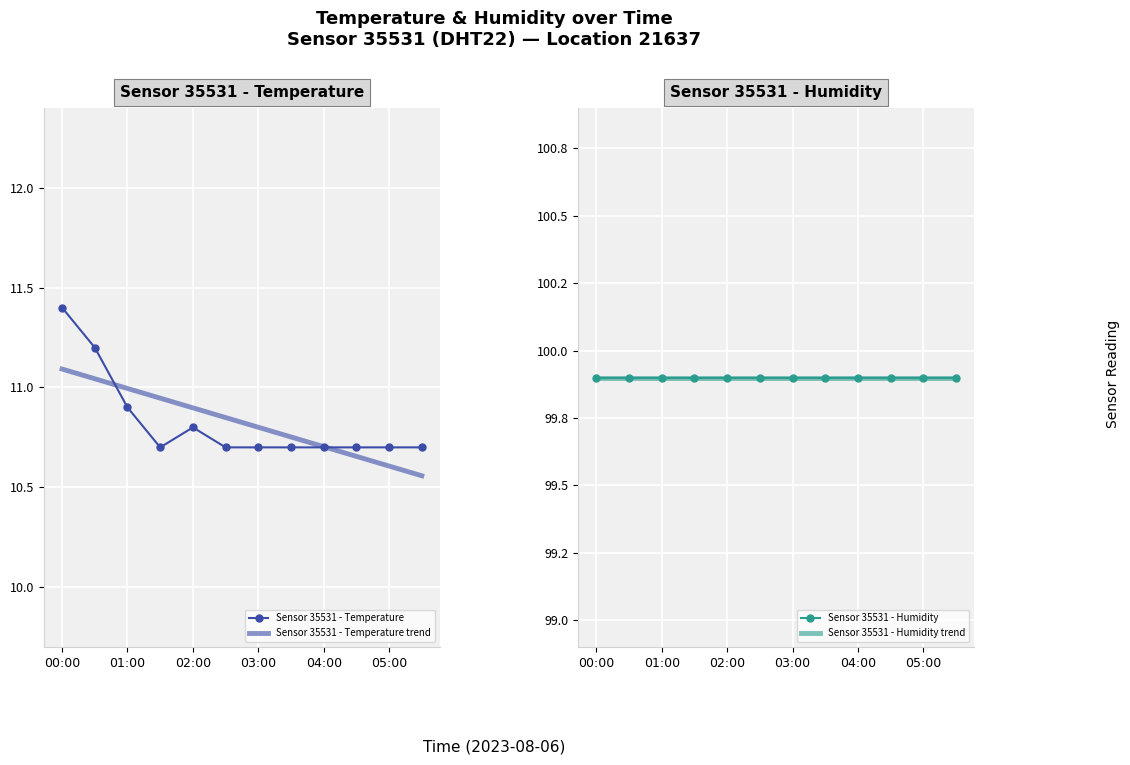

What is the maximum value for temperature?

11.4